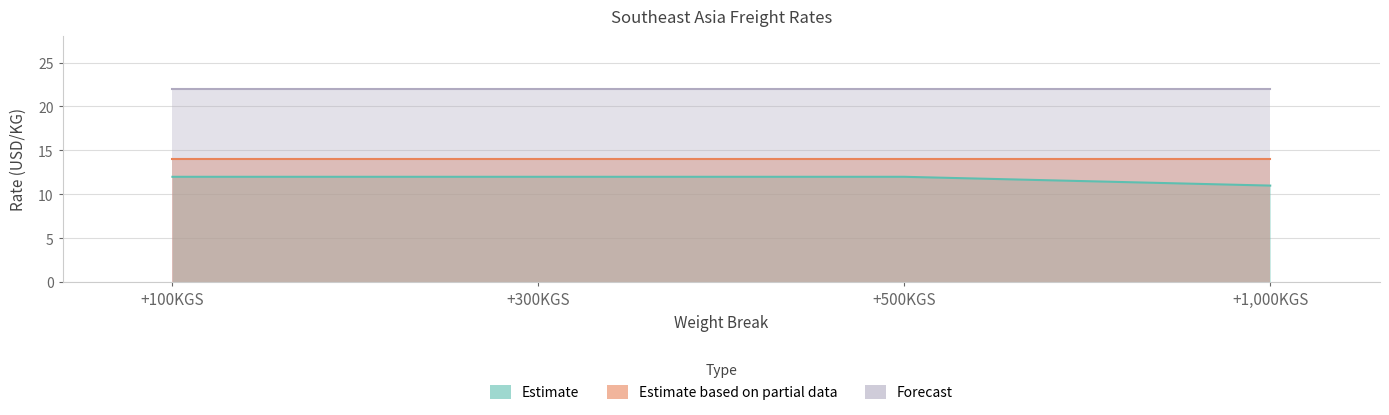

The value of Forecast at +300KGS is 22. True or false?

True